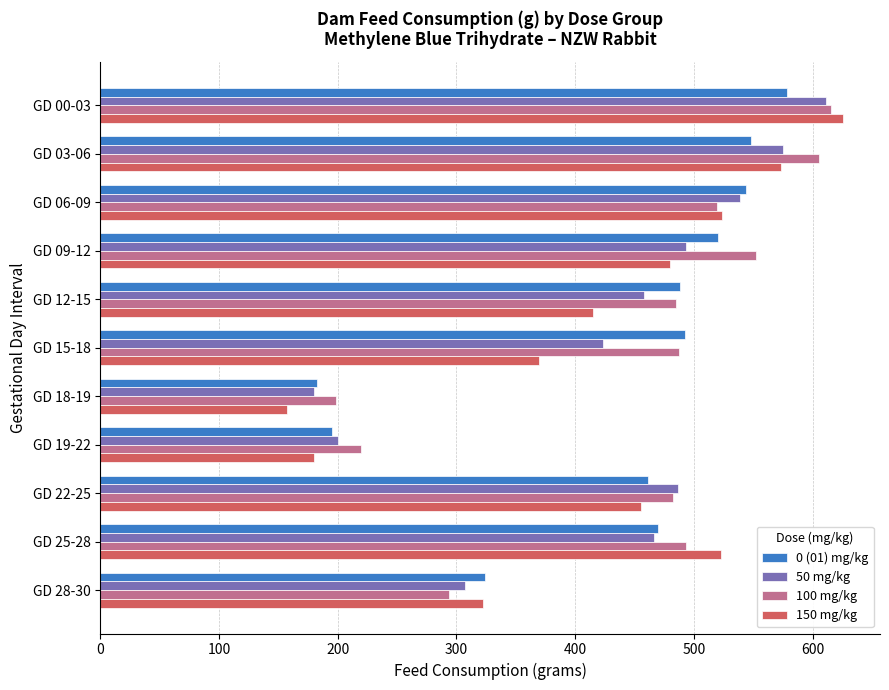

What value does the 50 mg/kg series have at GD 25-28?

466.6